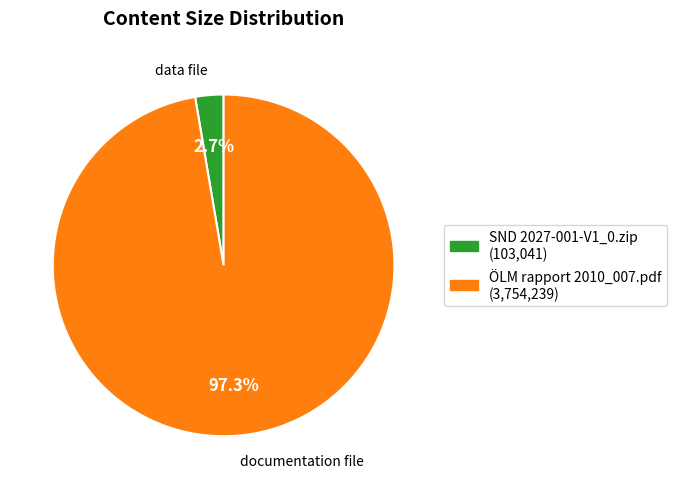

Which slice is the largest?

ÖLM rapport 2010_007.pdf